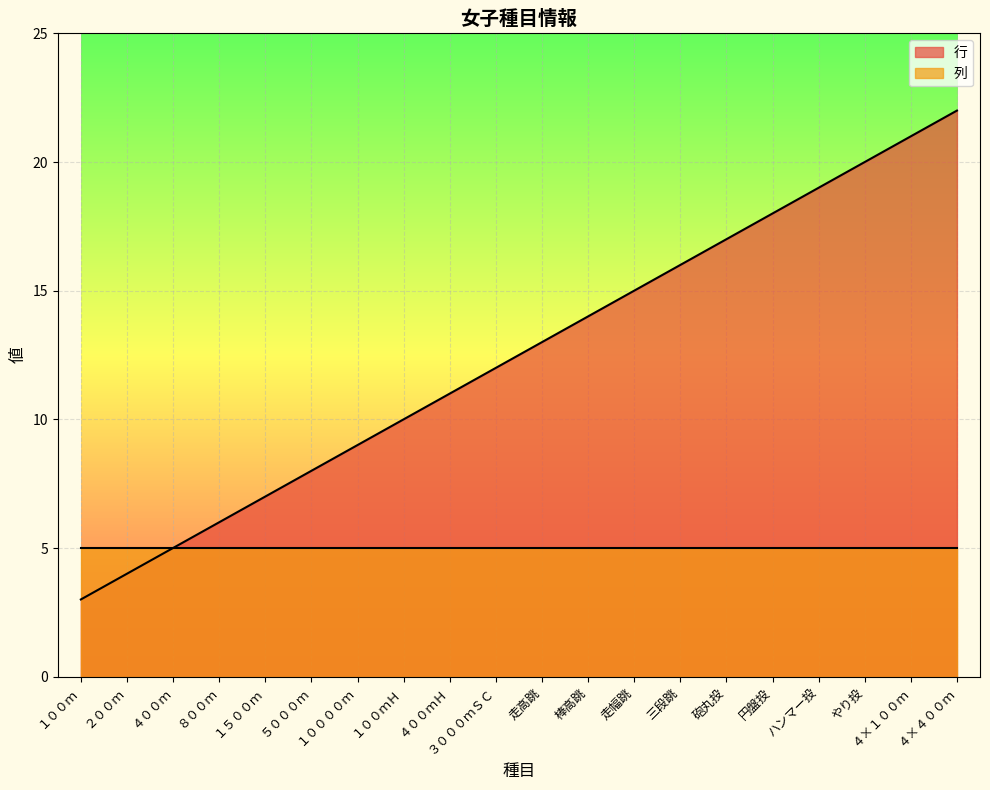

Approximately how many times larger is the value at 砲丸投 compared to 円盤投?

0.9